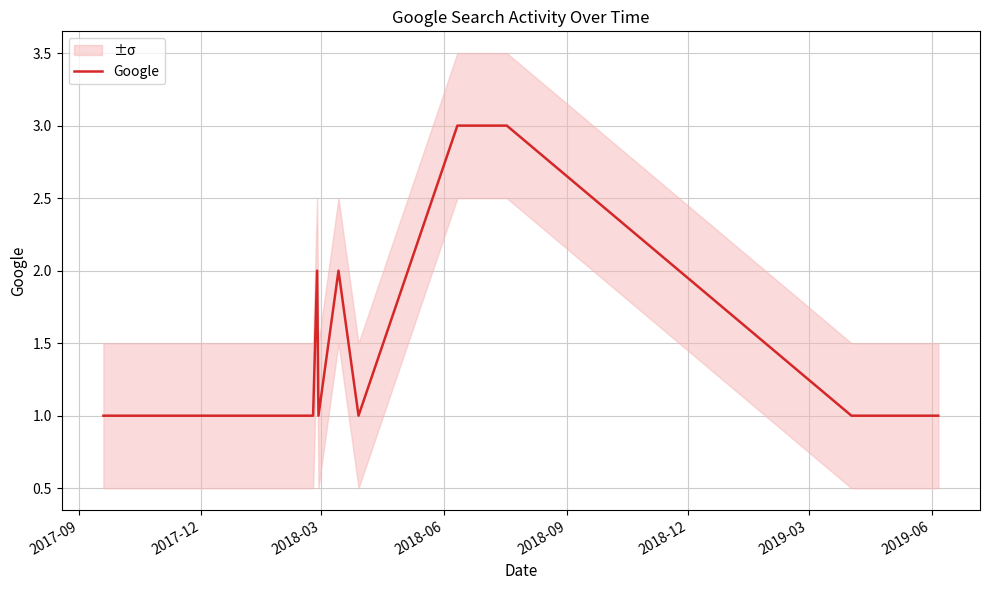

What is the maximum value for Google?

3